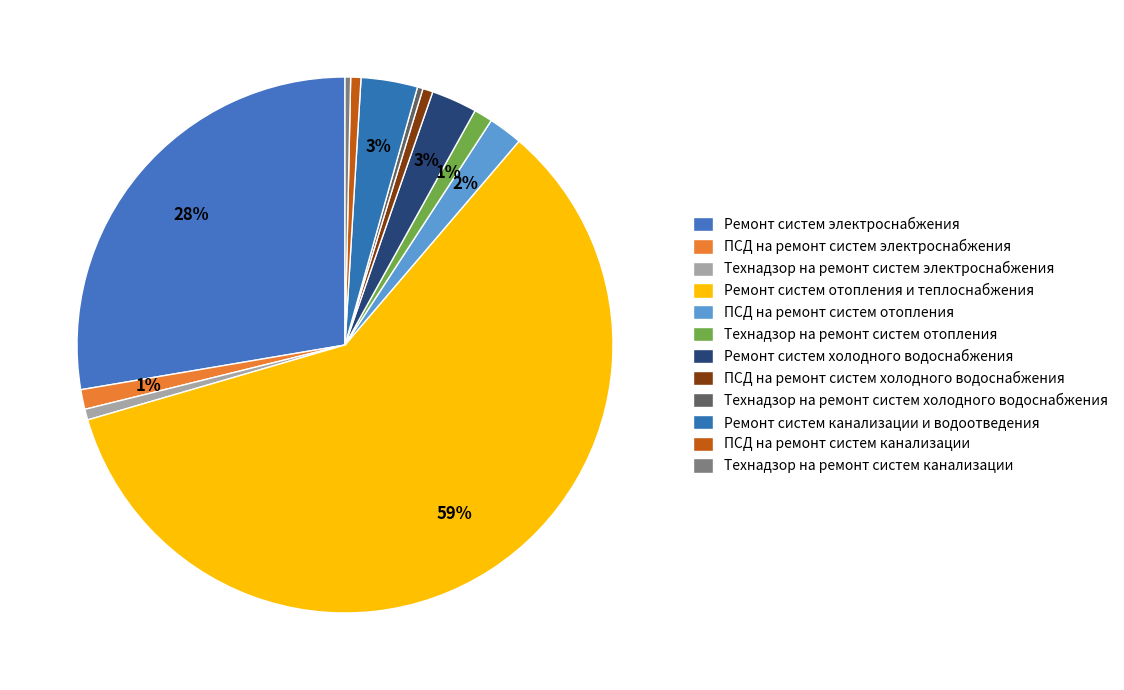

To the nearest percent, what is the difference between the Технадзор на ремонт систем отопления and ПСД на ремонт систем канализации slice percentages?

1%